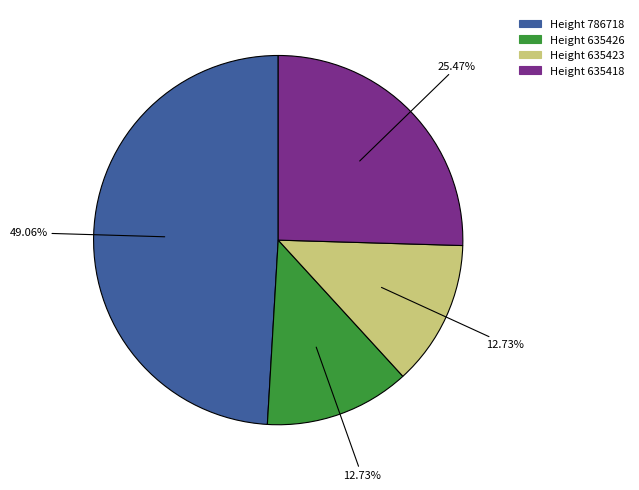

Is there any slice that represents more than half of the pie?

No